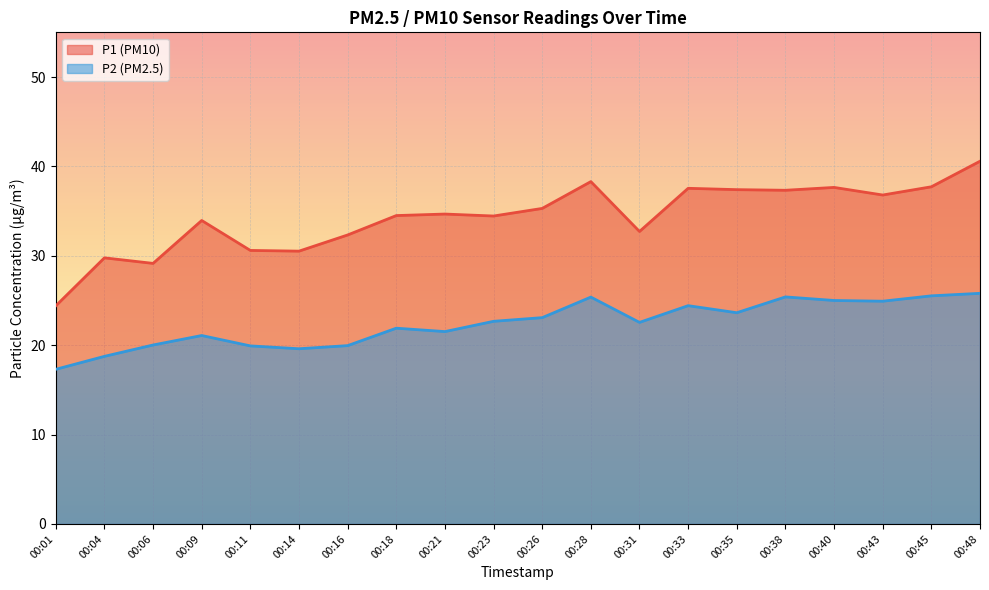

What is the minimum value shown in the chart?

17.3